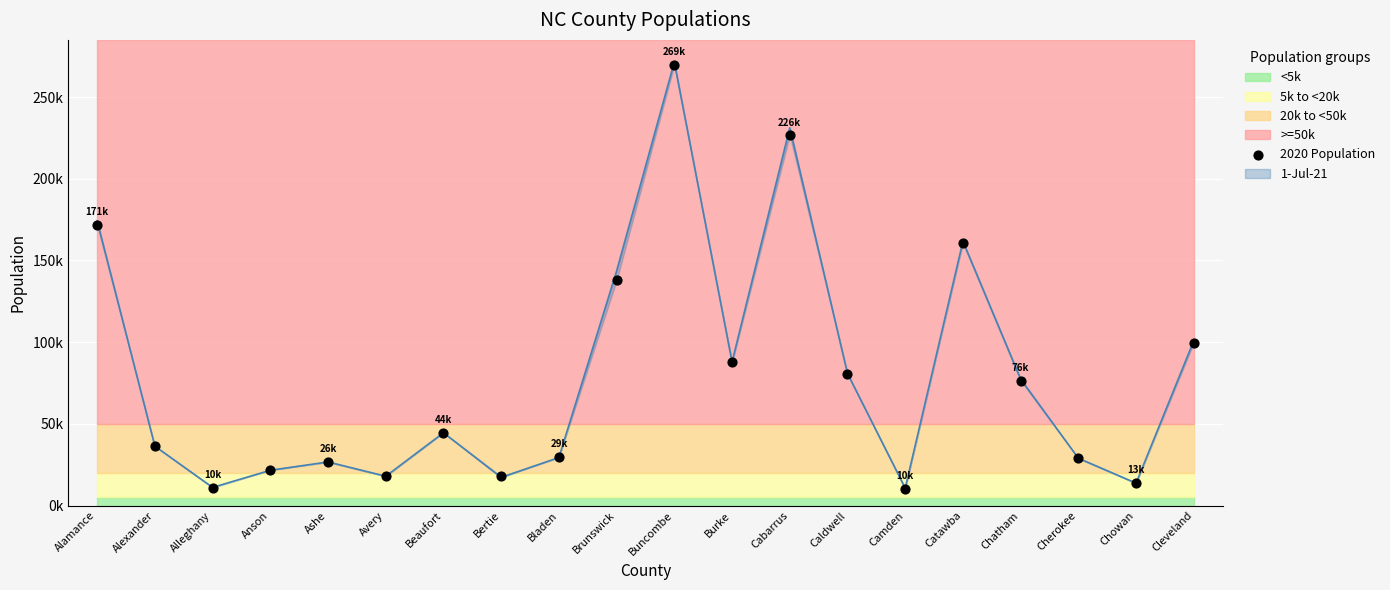

What is the change in value from Burke to Chatham?

-11075